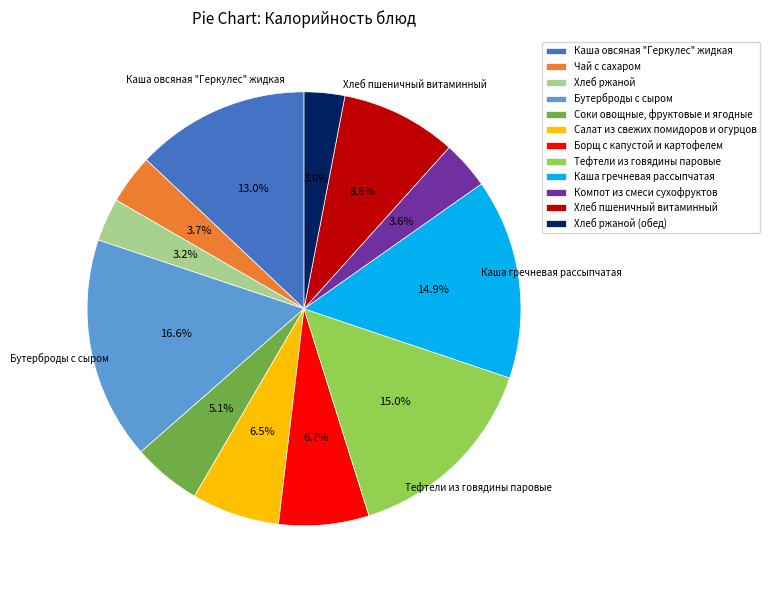

Does any single category account for the majority?

No